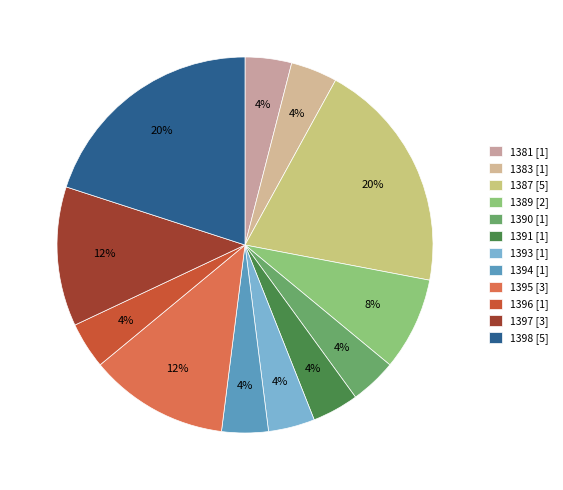

Count the number of slices in the pie.

12